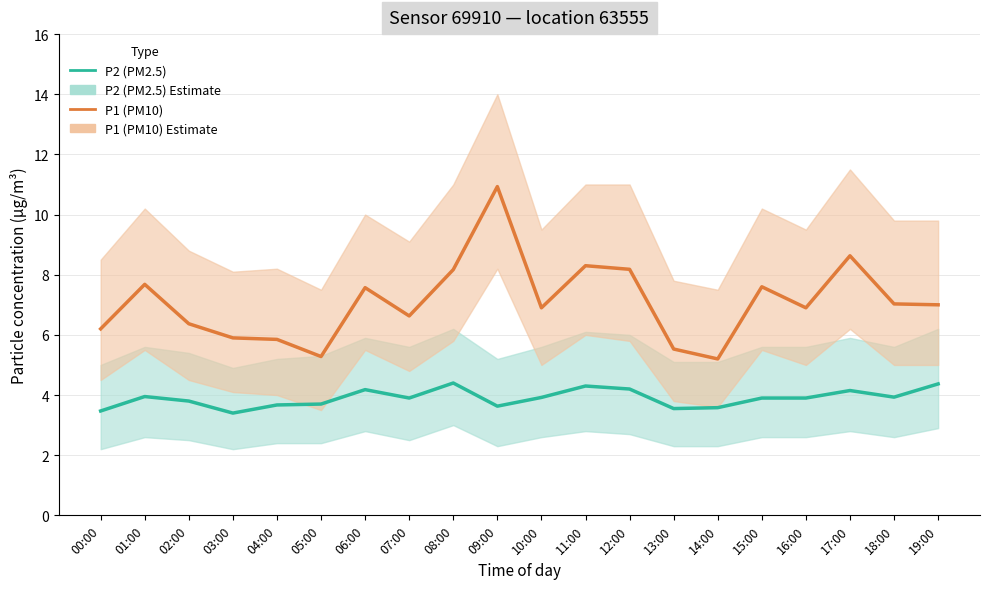

What are all the series names shown in the legend?

P2 (PM2.5), P1 (PM10)